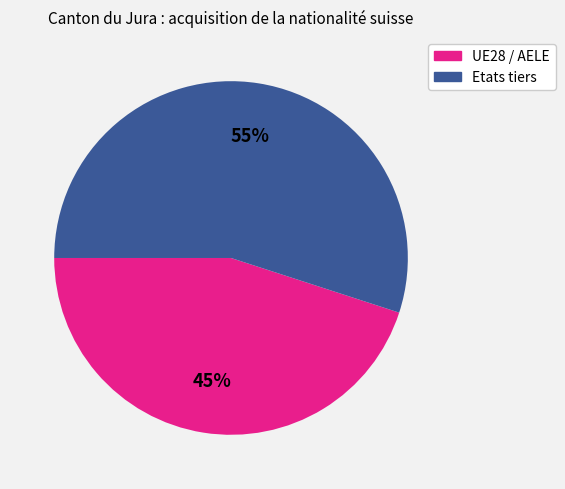

Does any single category account for the majority?

Yes